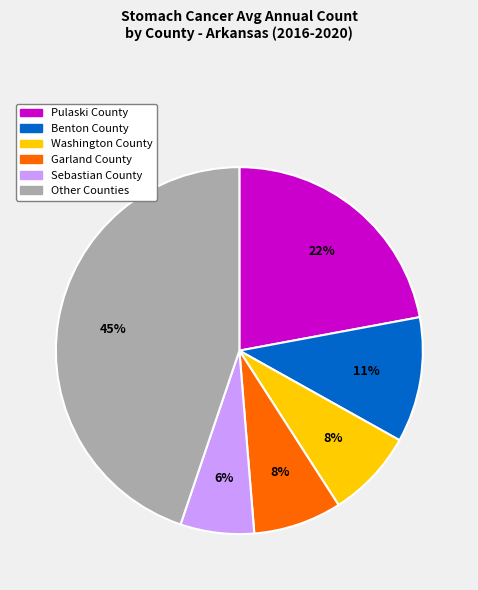

True or false: Washington County accounts for 8% of the total.

True